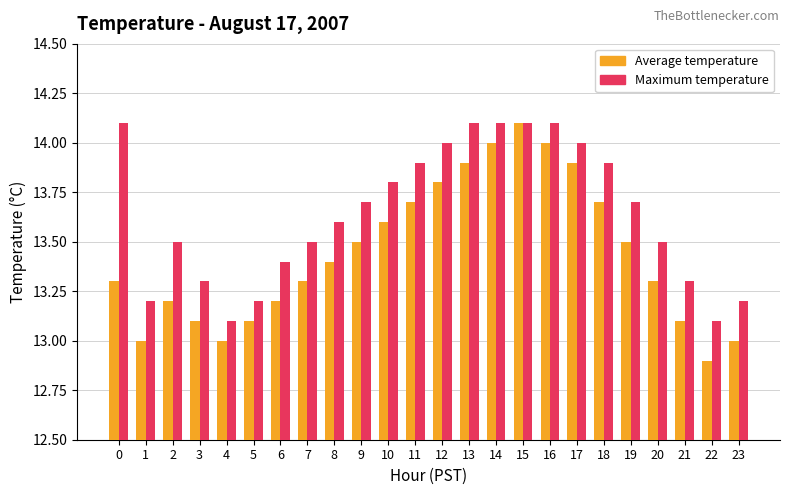

What are all the series names shown in the legend?

Average temperature, Maximum temperature